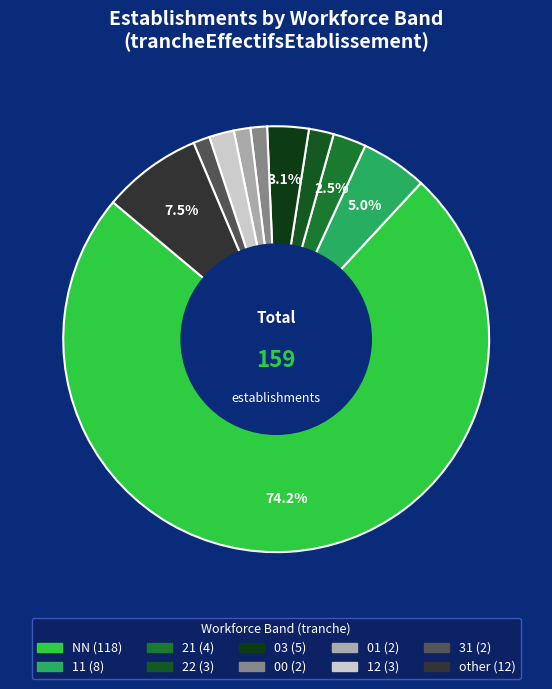

To the nearest percent, what portion does 31 represent?

1%